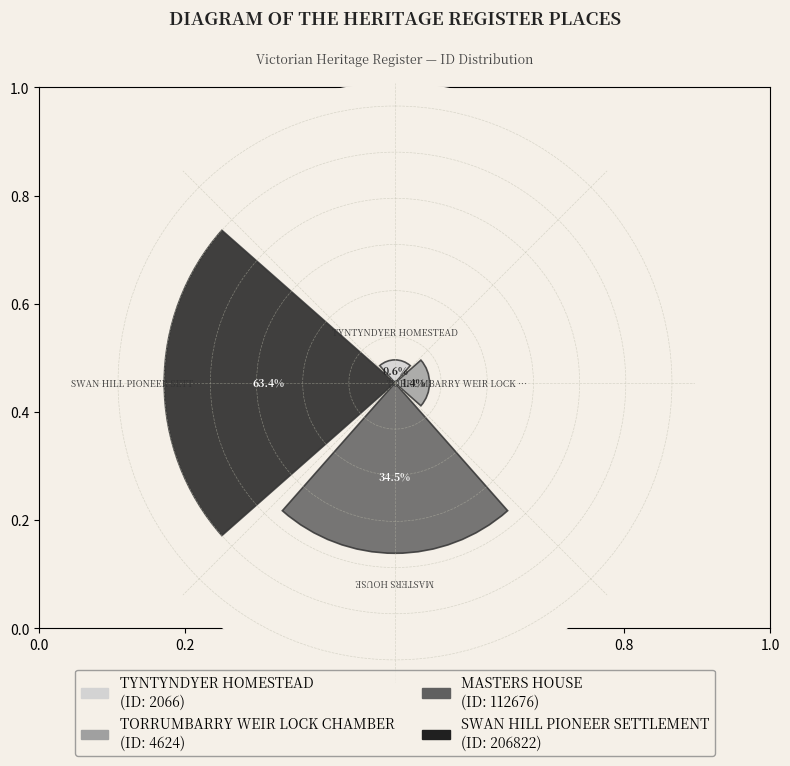

Are the bars horizontal?

No